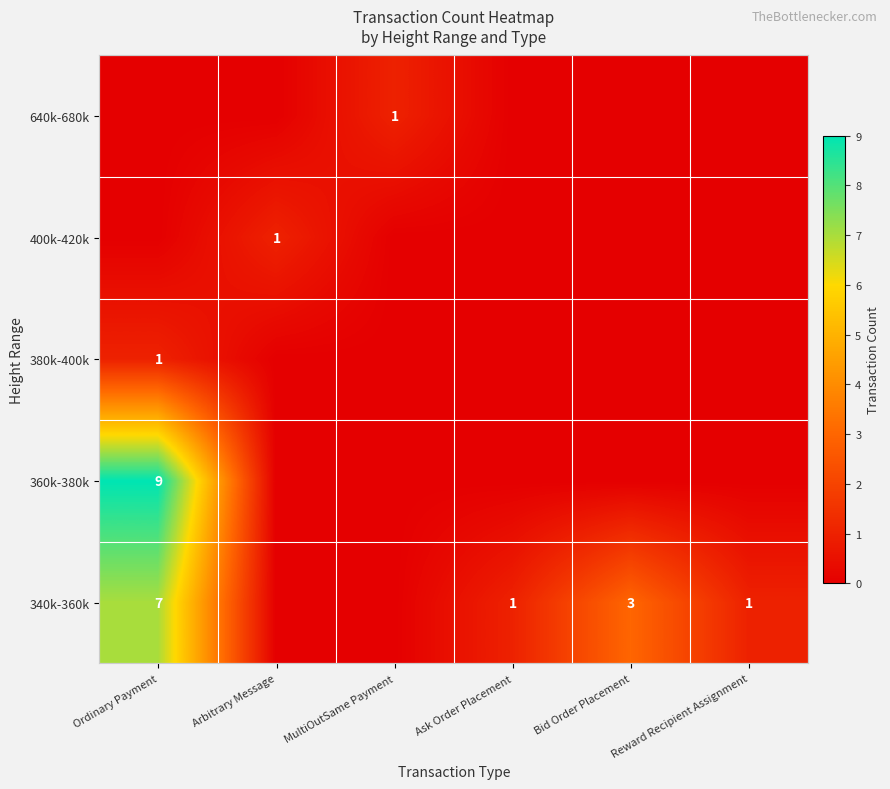

Count the number of data series in this chart.

5